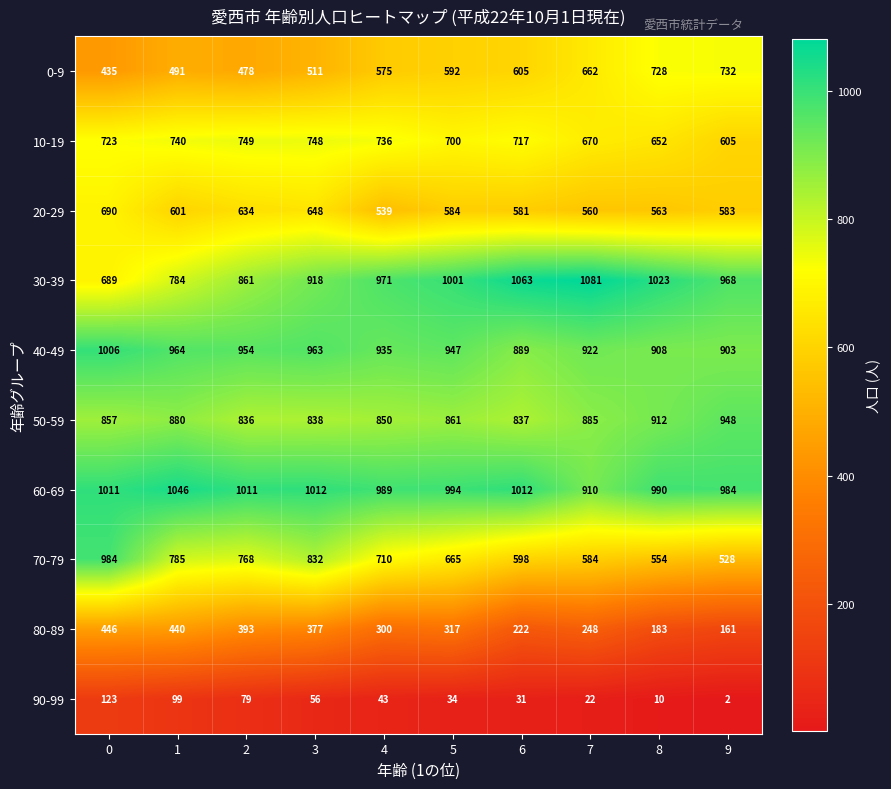

List the series in order of their peak value, highest first.

30-39, 60-69, 40-49, 70-79, 50-59, 10-19, 0-9, 20-29, 80-89, 90-99